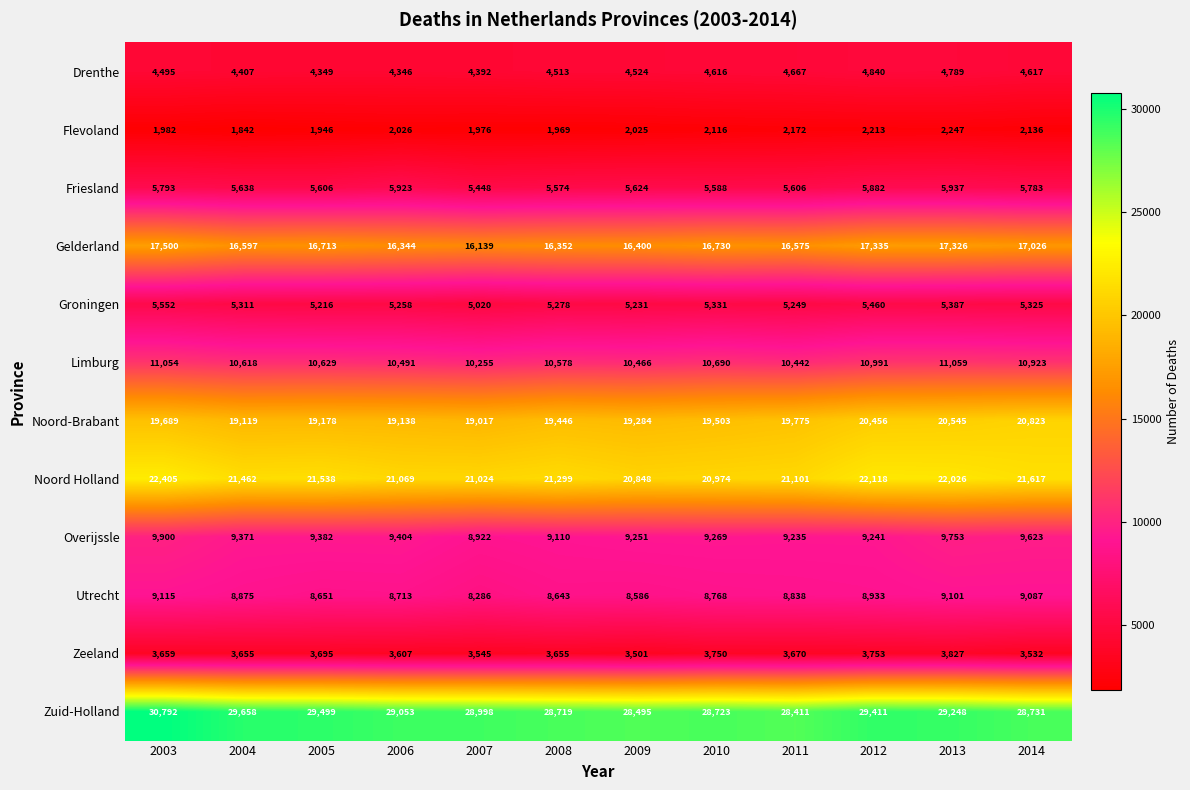

What is the maximum value shown in the chart?

30792